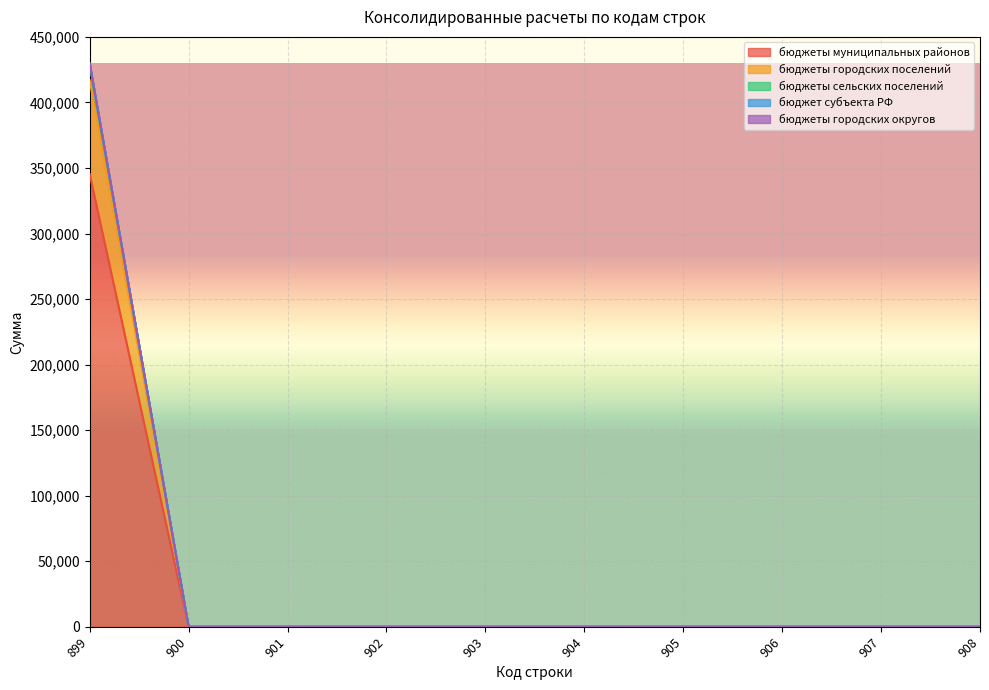

True or false: бюджеты сельских поселений and бюджеты городских поселений intersect in this chart.

False